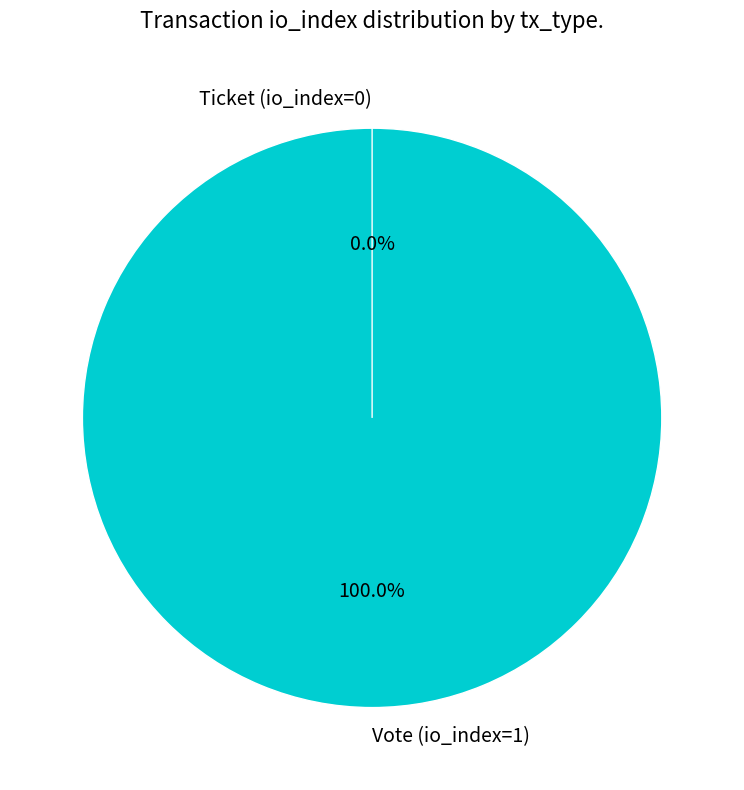

Is it true that Vote (io_index=1) is 100% of the pie?

True